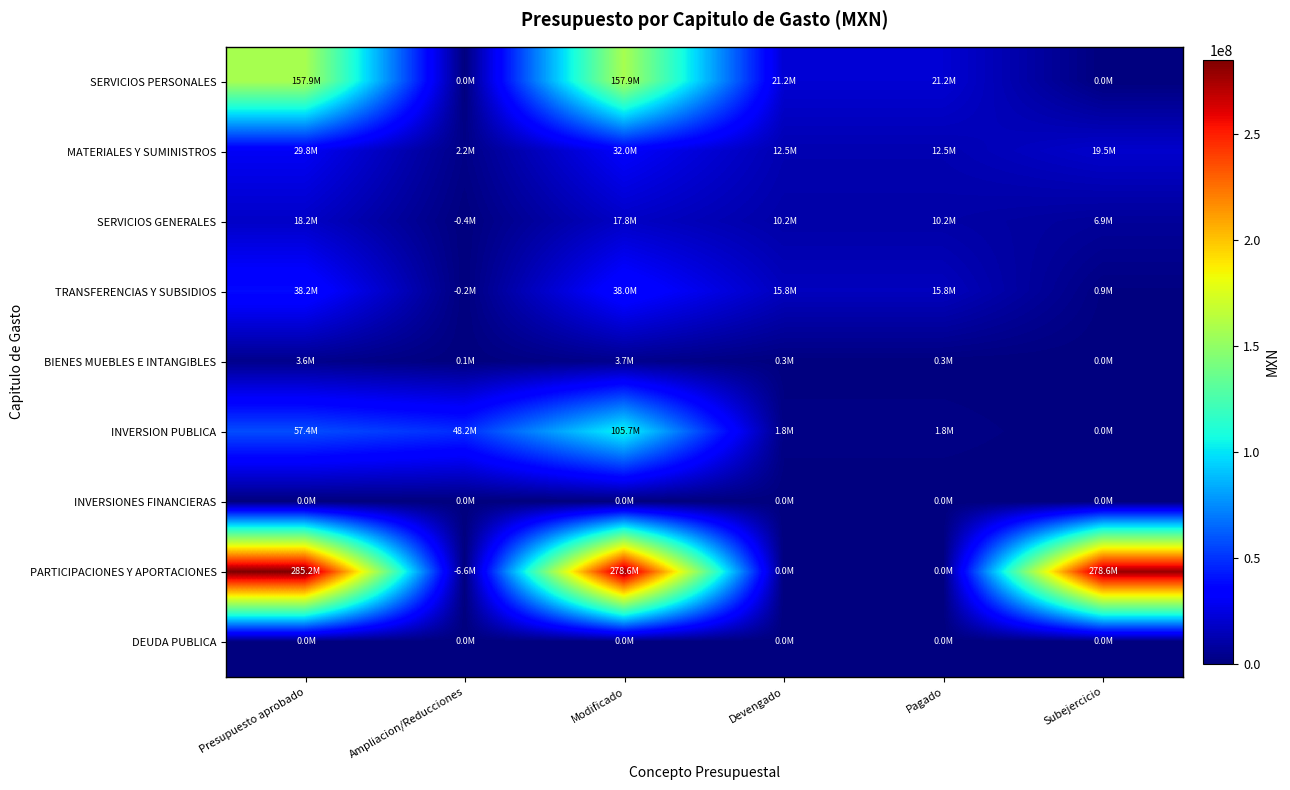

Reading right to left, extract all data points from this chart.

SERVICIOS PERSONALES: Subejercicio=0.0	Pagado=21179147.9	Devengado=21179147.9	Modificado=157948081.9	Ampliacion/Reducciones=4200.0	Presupuesto aprobado=157943881.9
MATERIALES Y SUMINISTROS: Subejercicio=19458603.8	Pagado=12518981.8	Devengado=12518981.8	Modificado=31977585.6	Ampliacion/Reducciones=2165546.7	Presupuesto aprobado=29812038.9
SERVICIOS GENERALES: Subejercicio=6854374.9	Pagado=10227888.3	Devengado=10227888.3	Modificado=17778661.4	Ampliacion/Reducciones=0.0	Presupuesto aprobado=18156821.9
TRANSFERENCIAS Y SUBSIDIOS: Subejercicio=867506.0	Pagado=15821424.6	Devengado=15821424.6	Modificado=38032016.6	Ampliacion/Reducciones=0.0	Presupuesto aprobado=38215014.7
BIENES MUEBLES E INTANGIBLES: Subejercicio=0.0	Pagado=326055.4	Devengado=326055.4	Modificado=3681607.2	Ampliacion/Reducciones=80000.0	Presupuesto aprobado=3601607.2
INVERSION PUBLICA: Subejercicio=0.0	Pagado=1807647.8	Devengado=1807647.8	Modificado=105671142.6	Ampliacion/Reducciones=48240810.4	Presupuesto aprobado=57430332.2
INVERSIONES FINANCIERAS: Subejercicio=0.0	Pagado=0.0	Devengado=0.0	Modificado=0.0	Ampliacion/Reducciones=0.0	Presupuesto aprobado=0.0
PARTICIPACIONES Y APORTACIONES: Subejercicio=278607317.4	Pagado=0.0	Devengado=0.0	Modificado=278607317.4	Ampliacion/Reducciones=0.0	Presupuesto aprobado=285241301.0
DEUDA PUBLICA: Subejercicio=0.0	Pagado=0.0	Devengado=0.0	Modificado=0.0	Ampliacion/Reducciones=0.0	Presupuesto aprobado=0.0